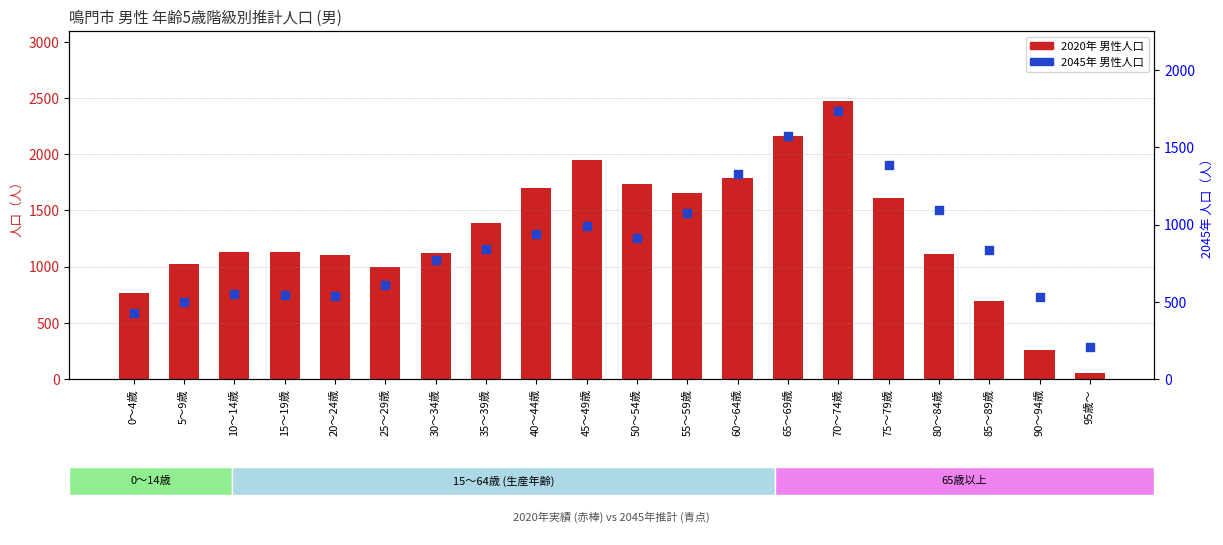

At which category is the sum across all series the highest?

70～74歳